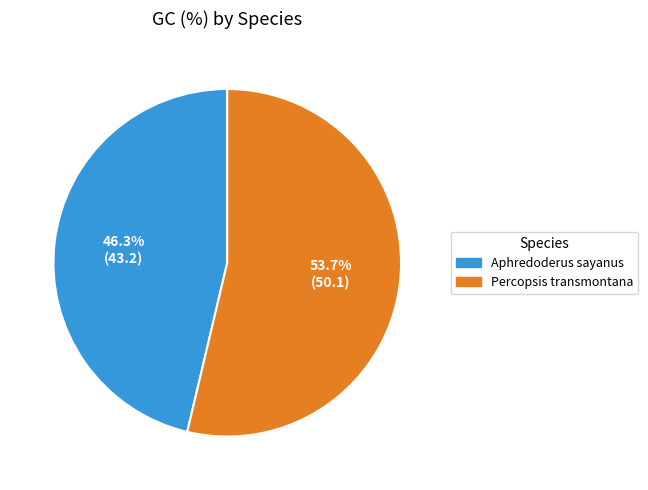

Does Aphredoderus sayanus account for over 50% of the chart?

No